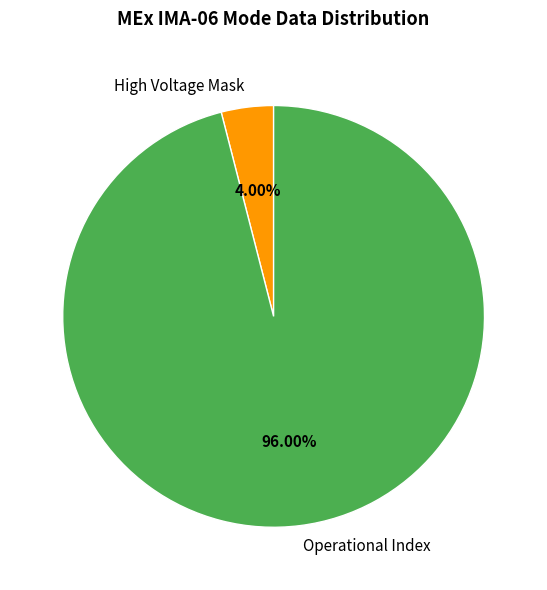

To the nearest percent, what percentage of the pie is High Voltage Mask?

4%